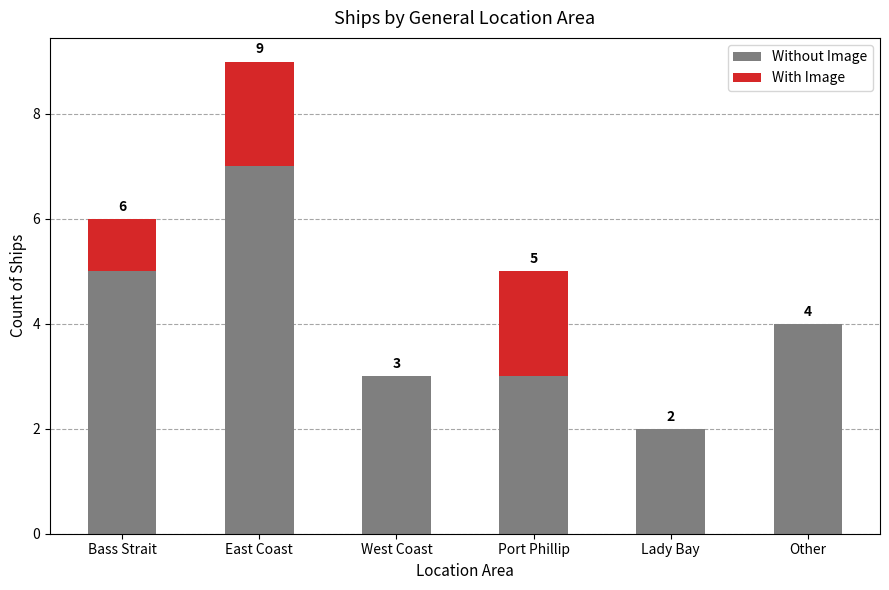

What is the sum of the Without Image values at Lady Bay and Other?

6